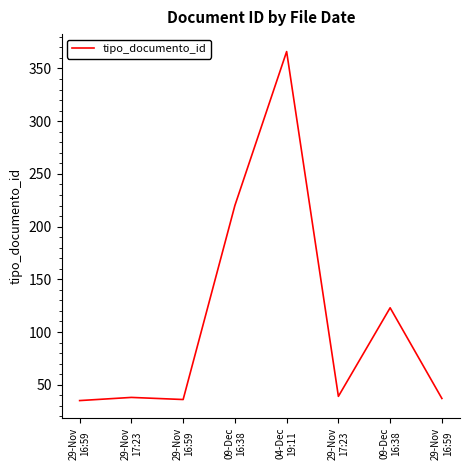

True or false: the data shows 19 at 29-Nov
16:59.

False